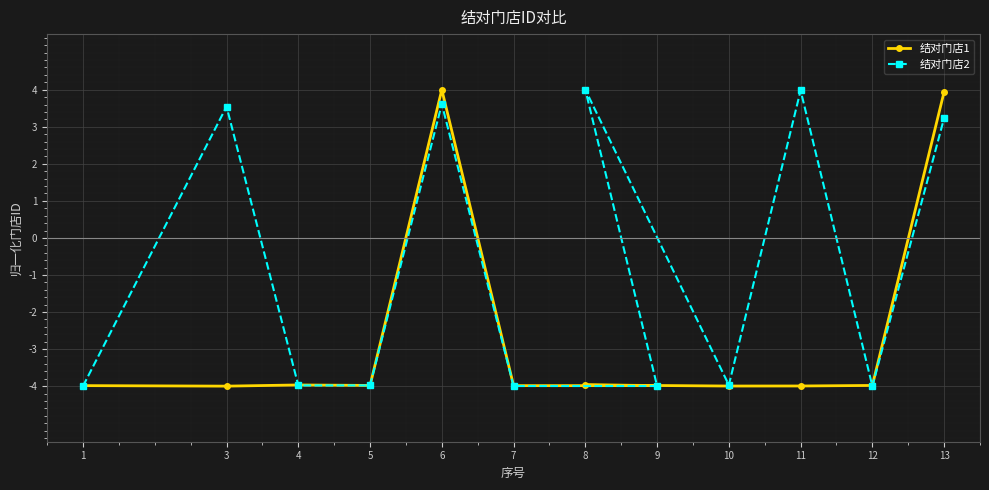

The 结对门店2 series shows -2.4 at 12. True or false?

False